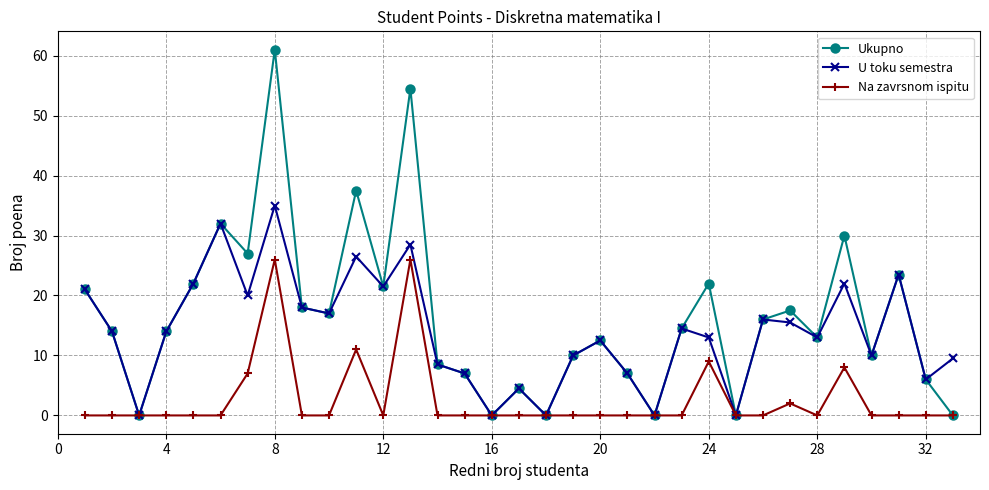

Which series has the largest total across all categories?

Ukupno